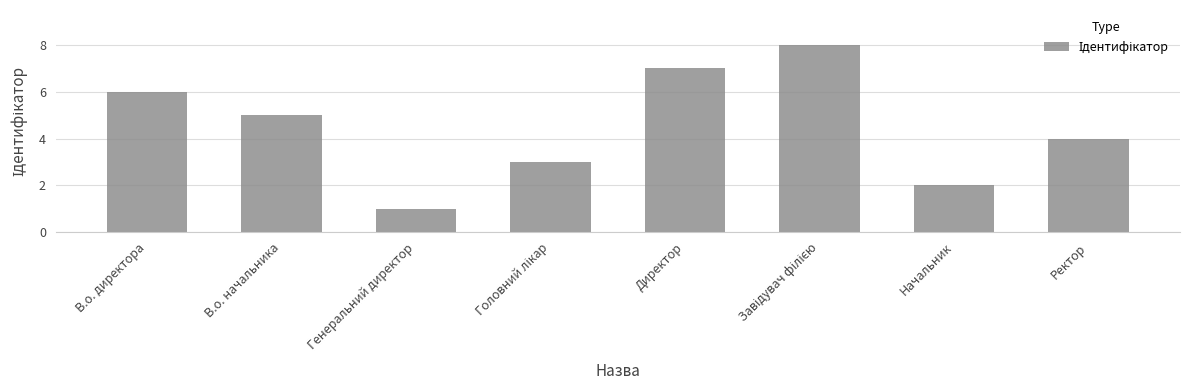

What is the difference between the maximum and minimum values?

7